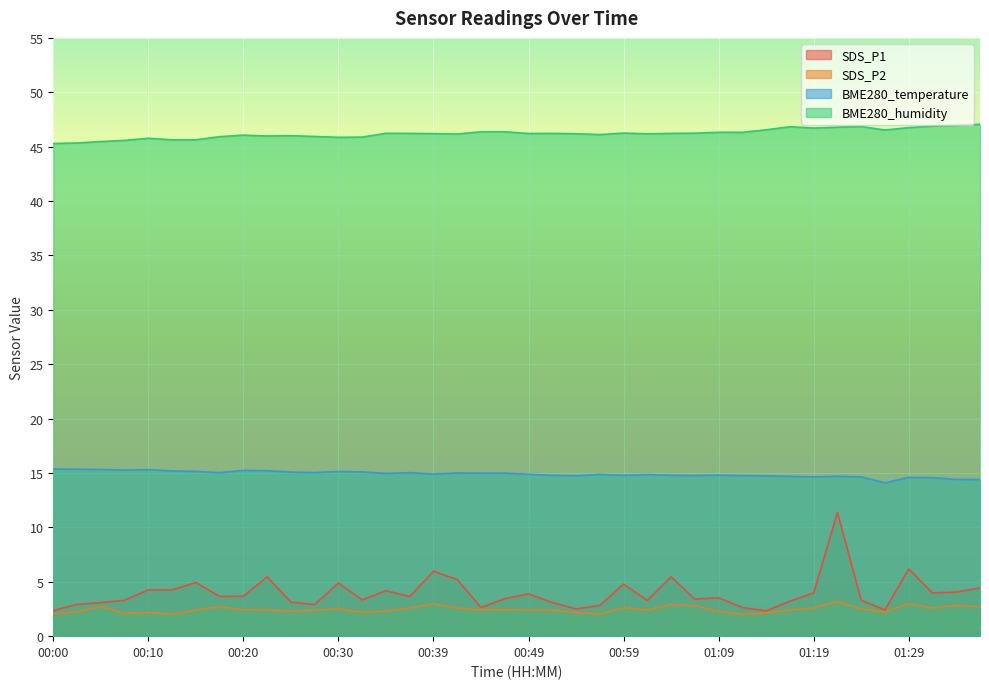

Which series has the largest total across all categories?

BME280_humidity